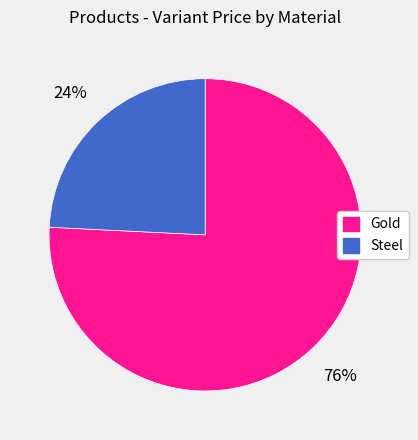

To the nearest percent, what is the difference between the largest and smallest slice percentages?

52%